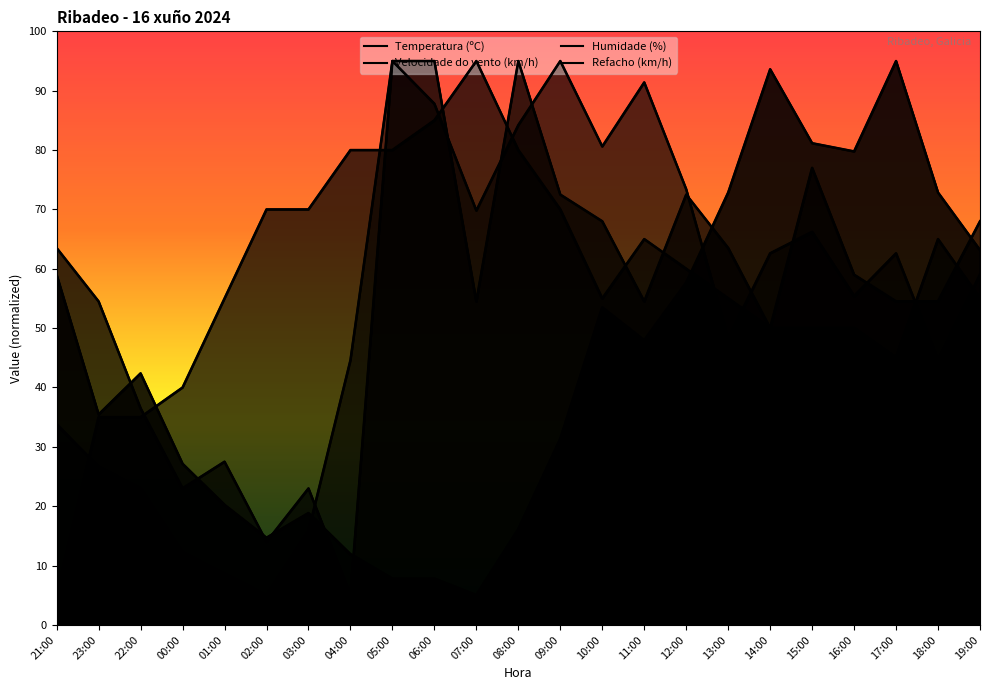

What is the sum of the Humidade (%) values at 12:00 and 22:00?

95.0